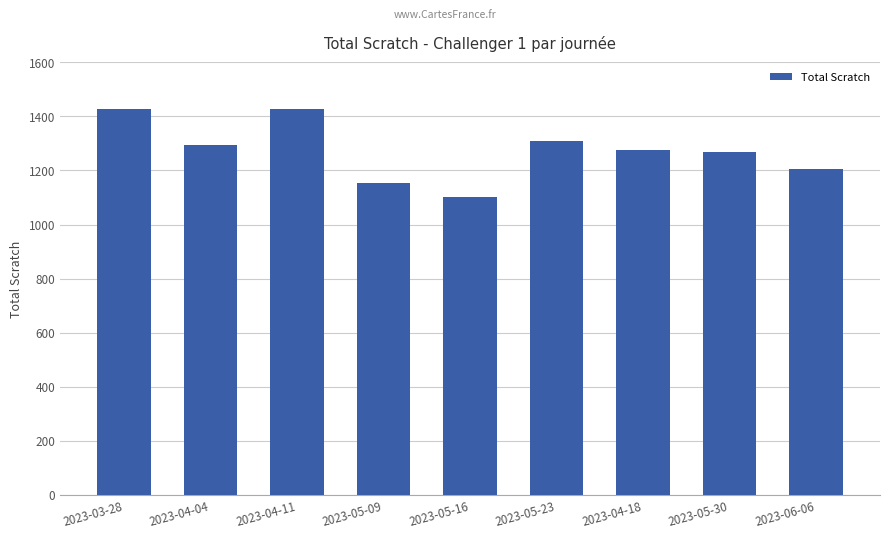

Does the chart contain stacked bars?

No